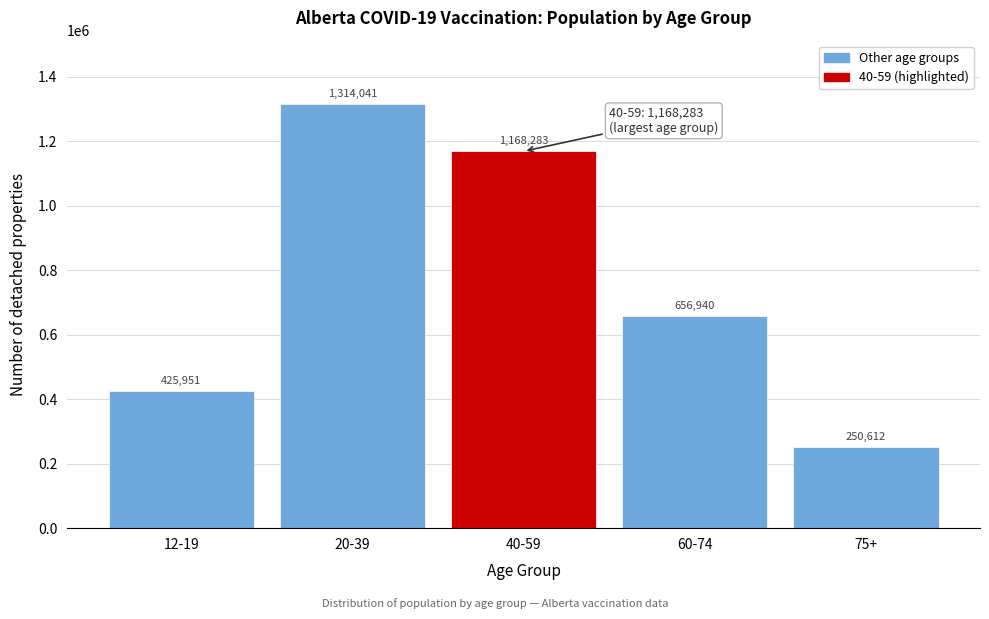

Reading left to right, transcribe all the data shown in this chart.

425951	1314041	1168283	656940	250612